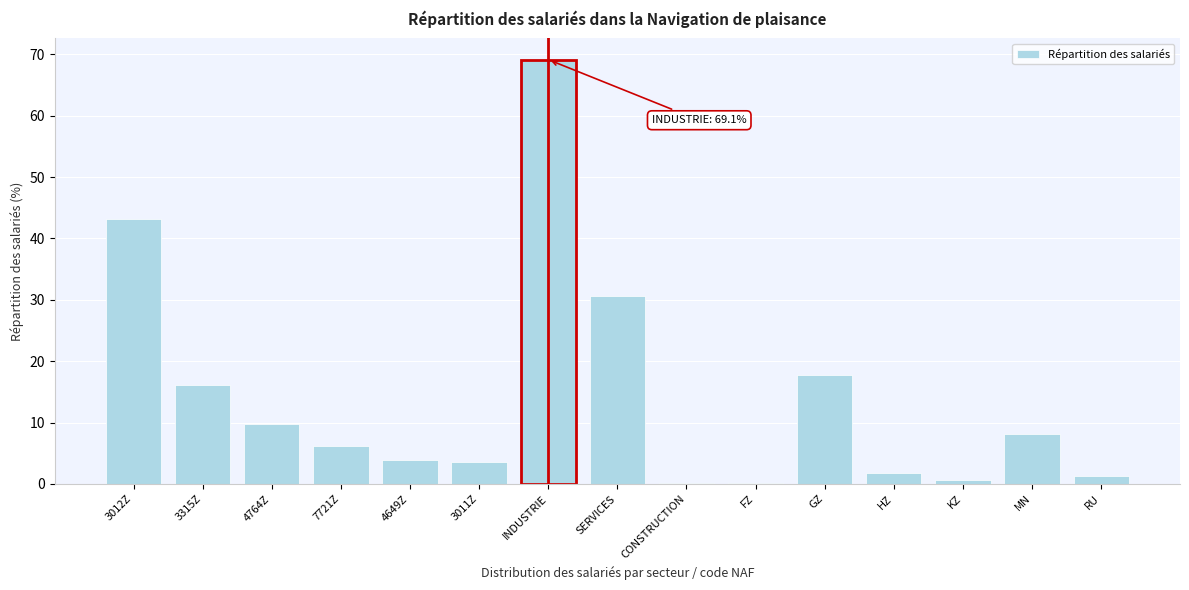

Reading right to left, extract all data points from this chart.

RU=1.3	MN=8.1	KZ=0.6	HZ=1.7	GZ=17.7	FZ=0.2	CONSTRUCTION=0.2	SERVICES=30.7	INDUSTRIE=69.1	3011Z=3.6	4649Z=3.9	7721Z=6.1	4764Z=9.8	3315Z=16.0	3012Z=43.2